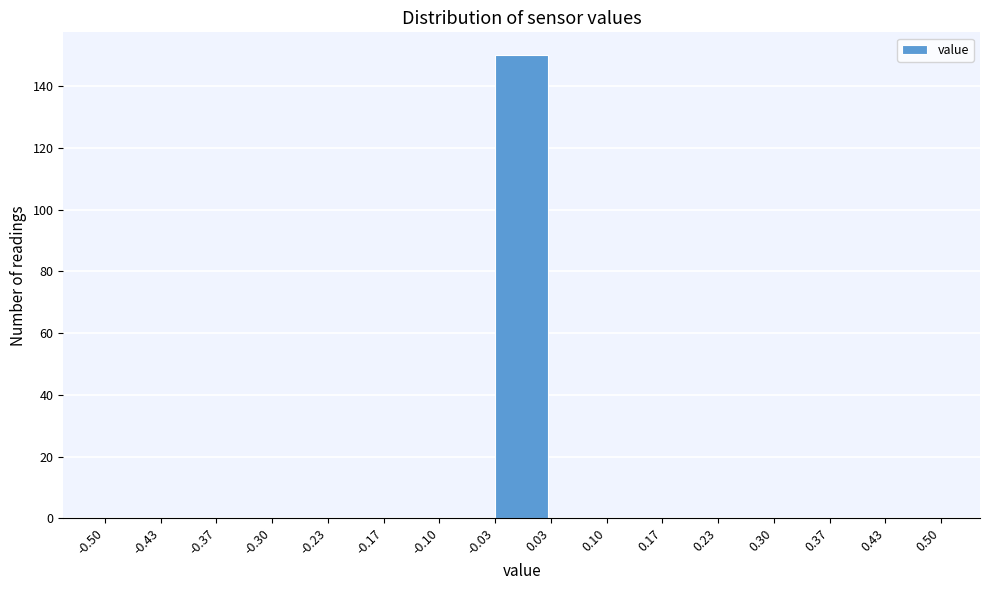

Reading left to right, list every bar in this chart as the range it spans on the x-axis followed by its height. The values are not printed on the chart, so give them approximately, as read against the axis.

-0.50 to -0.43: 0
-0.43 to -0.37: 0
-0.37 to -0.30: 0
-0.30 to -0.23: 0
-0.23 to -0.17: 0
-0.17 to -0.10: 0
-0.10 to -0.03: 0
-0.03 to 0.03: 150
0.03 to 0.10: 0
0.10 to 0.17: 0
0.17 to 0.23: 0
0.23 to 0.30: 0
0.30 to 0.37: 0
0.37 to 0.43: 0
0.43 to 0.50: 0